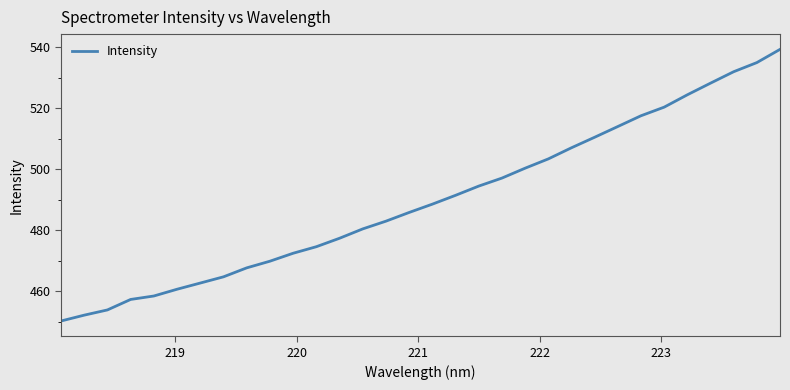

How many categories are shown in the chart?

32